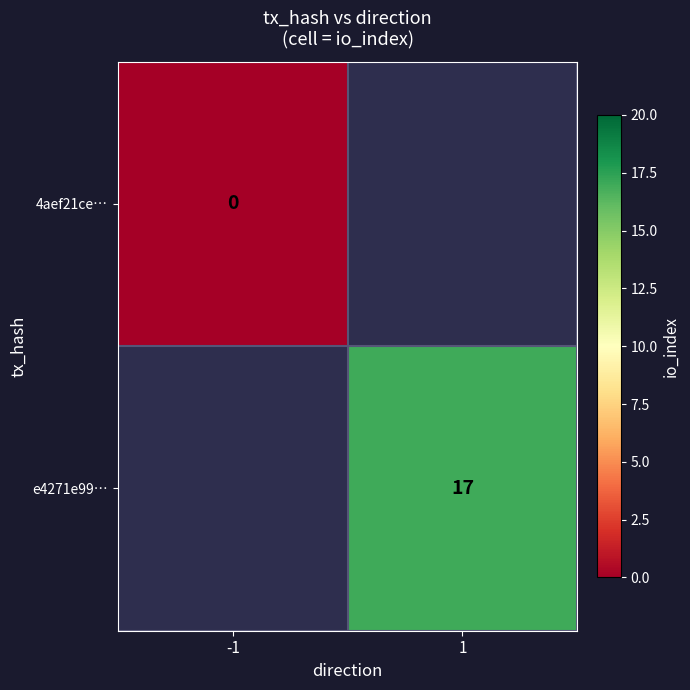

How many positive values does the e4271e99… series have?

1